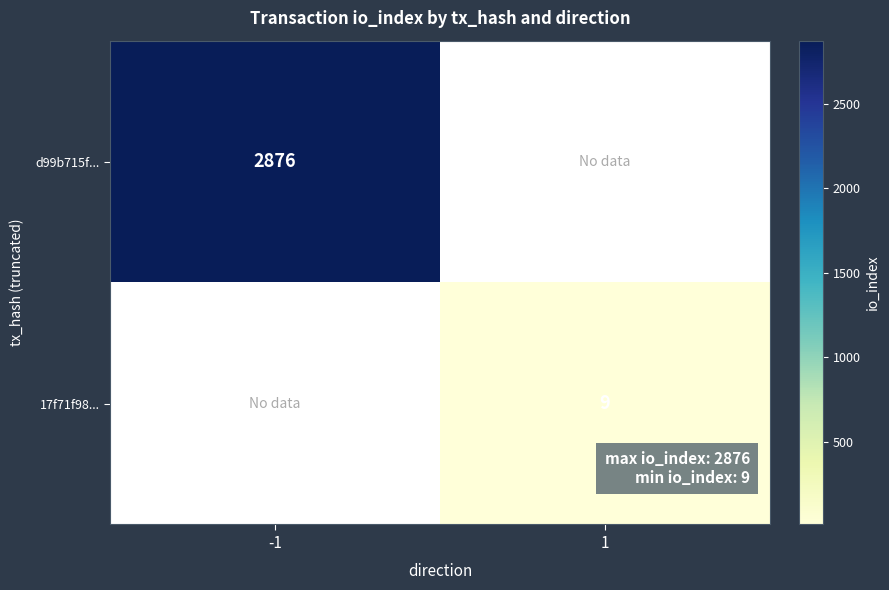

True or false: 17f71f98... has a value of 9 at 1.

True